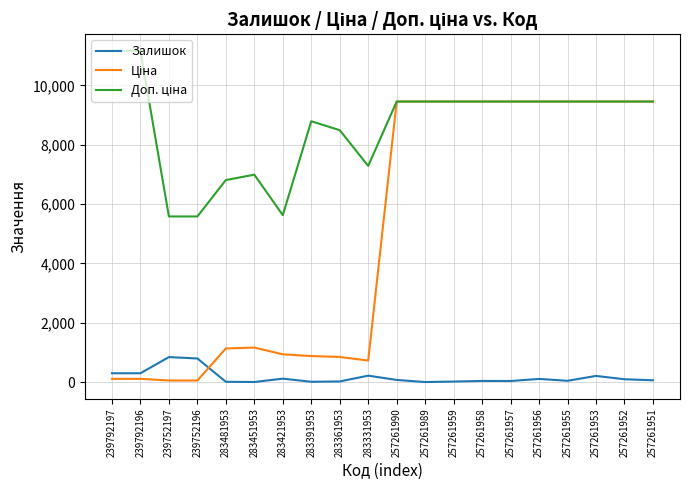

True or false: Залишок has a value of 5.0 at 283451953.

True